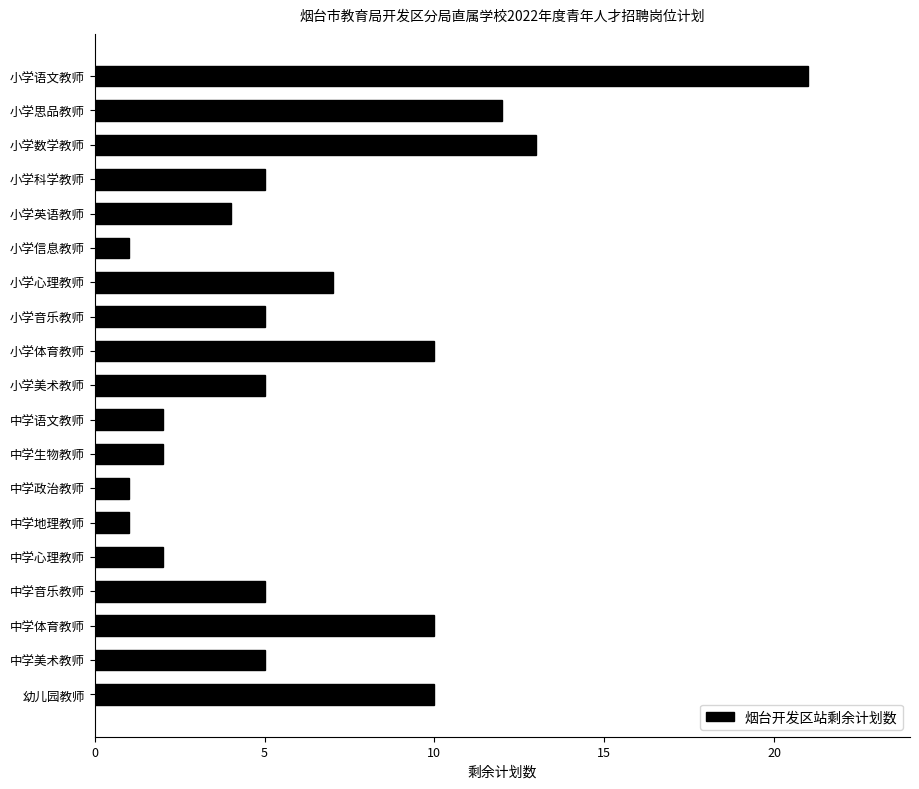

What is the approximate value at 小学体育教师?

10